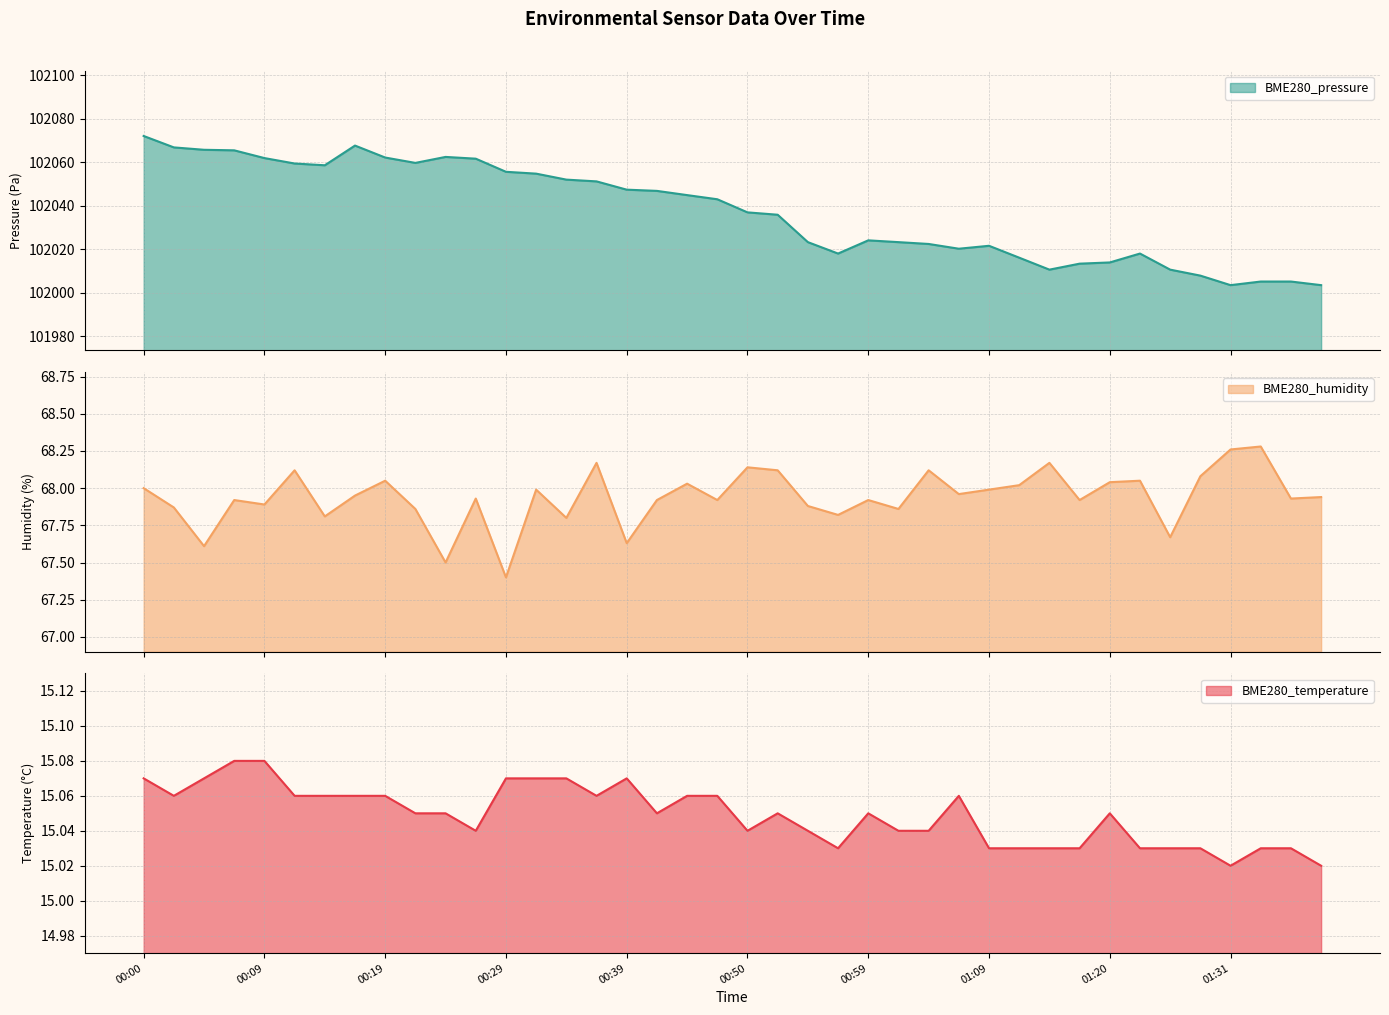

How many values in the BME280_pressure series exceed 102043?

20